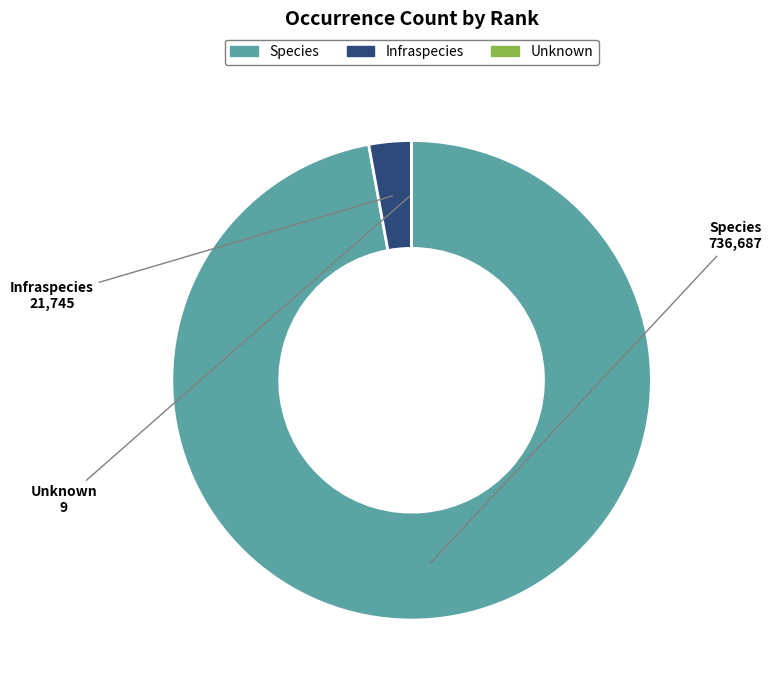

The Infraspecies slice represents 3% of the pie. True or false?

True